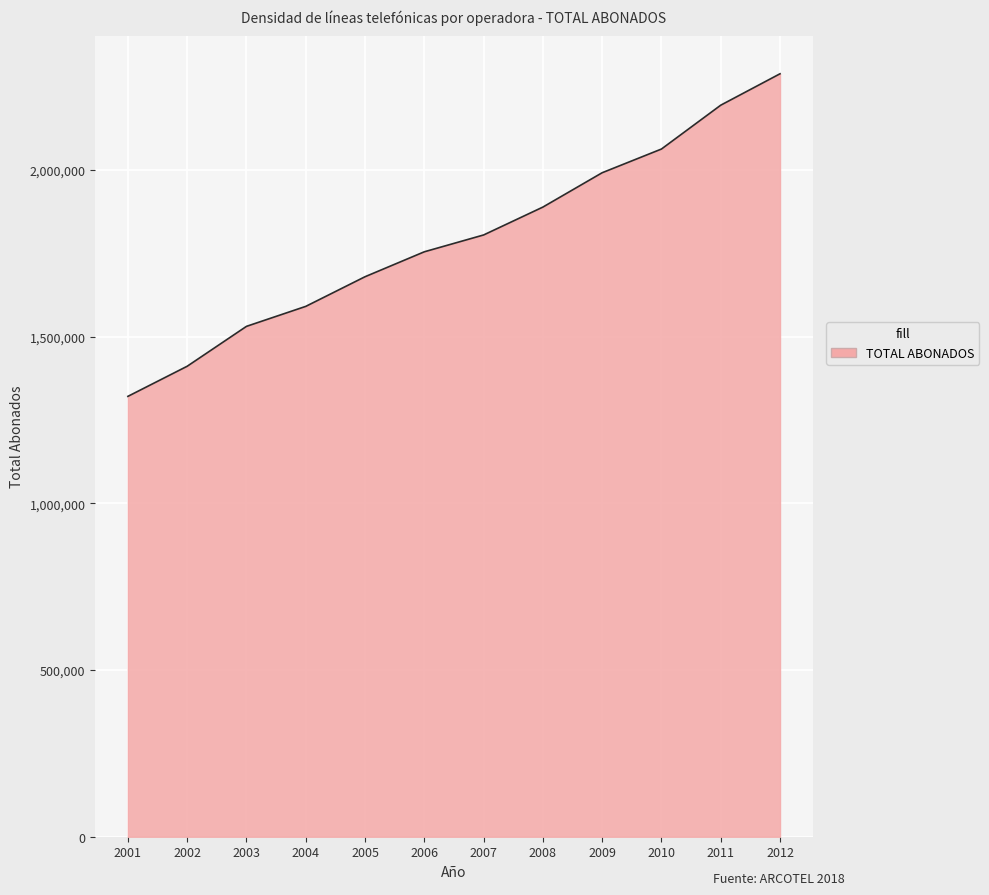

What is the difference between the values at 2001 and 2010?

741813